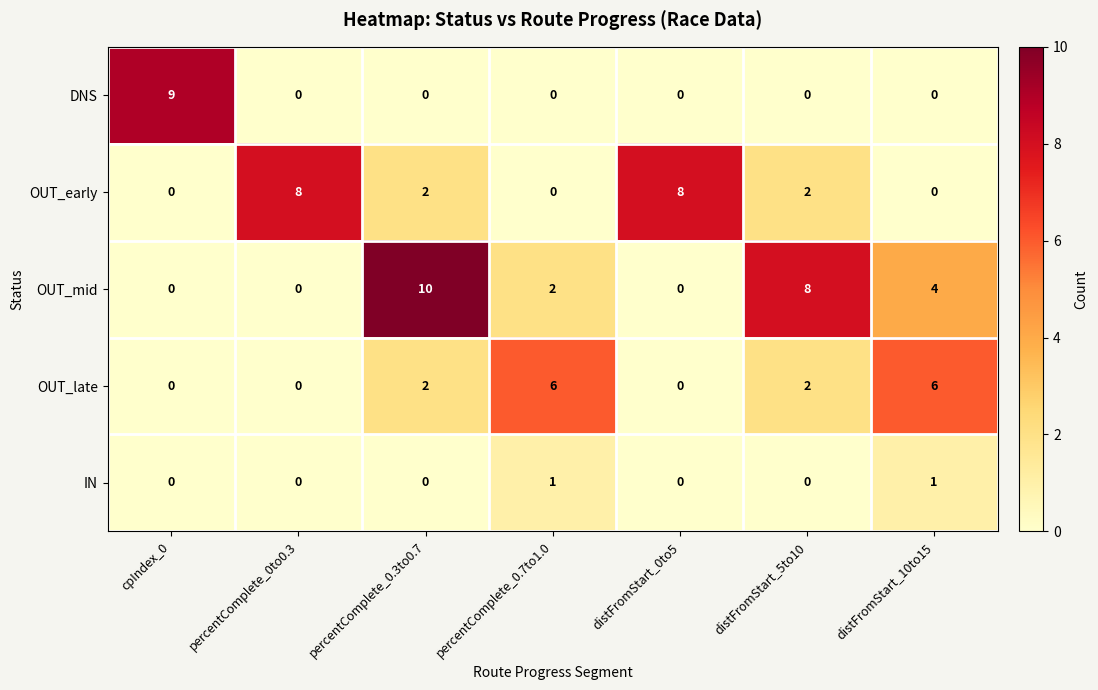

How many DNS values are between 0 and 1?

6